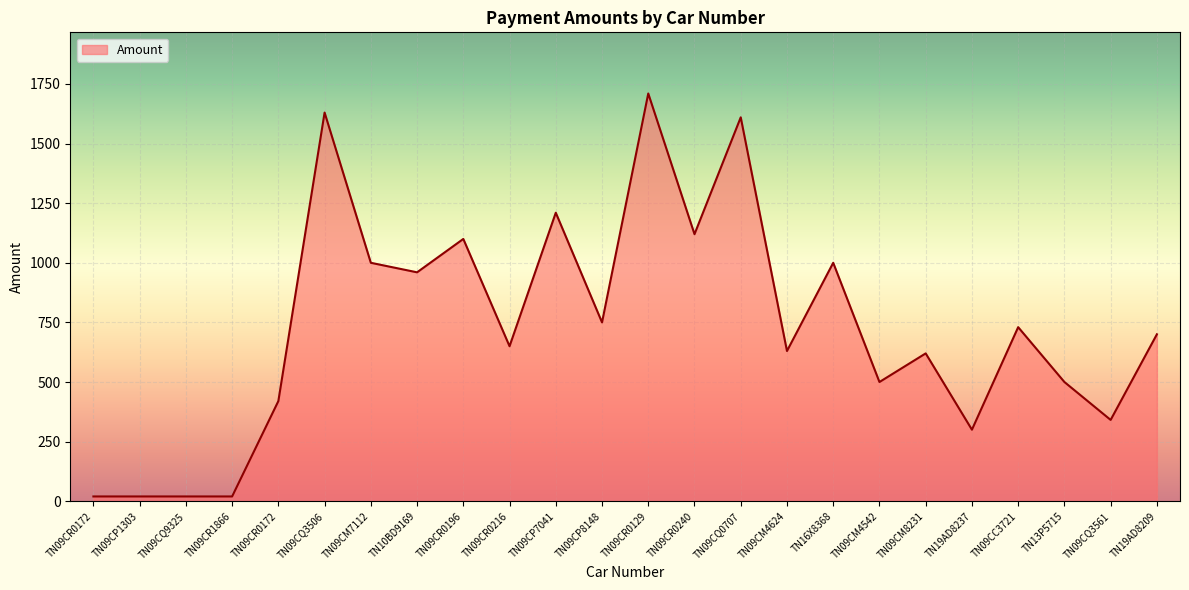

Approximately how many times larger is the value at TN13P5715 compared to TN09CR0129?

0.3